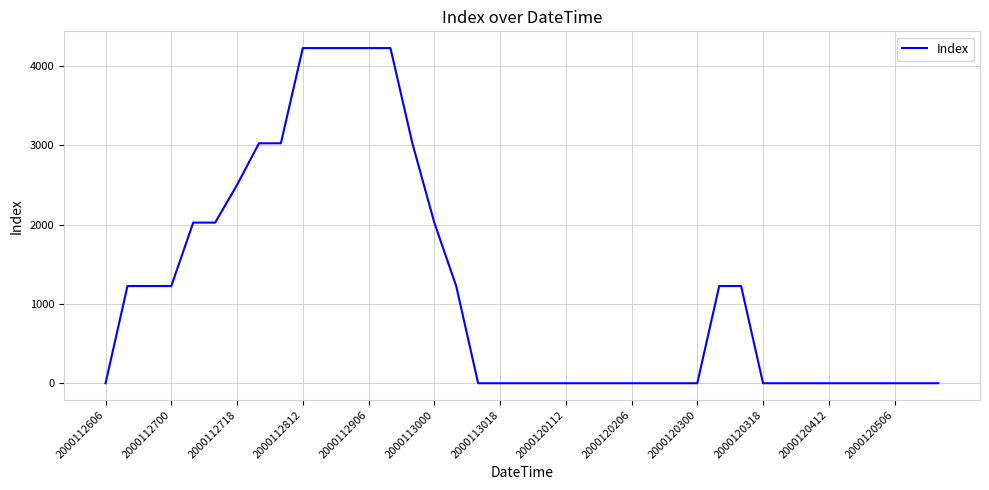

What is the greatest value displayed?

4225